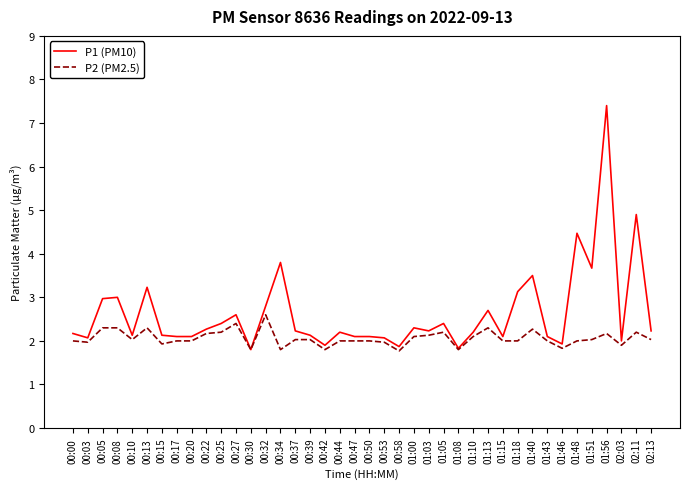

How many lines are shown in the chart?

2